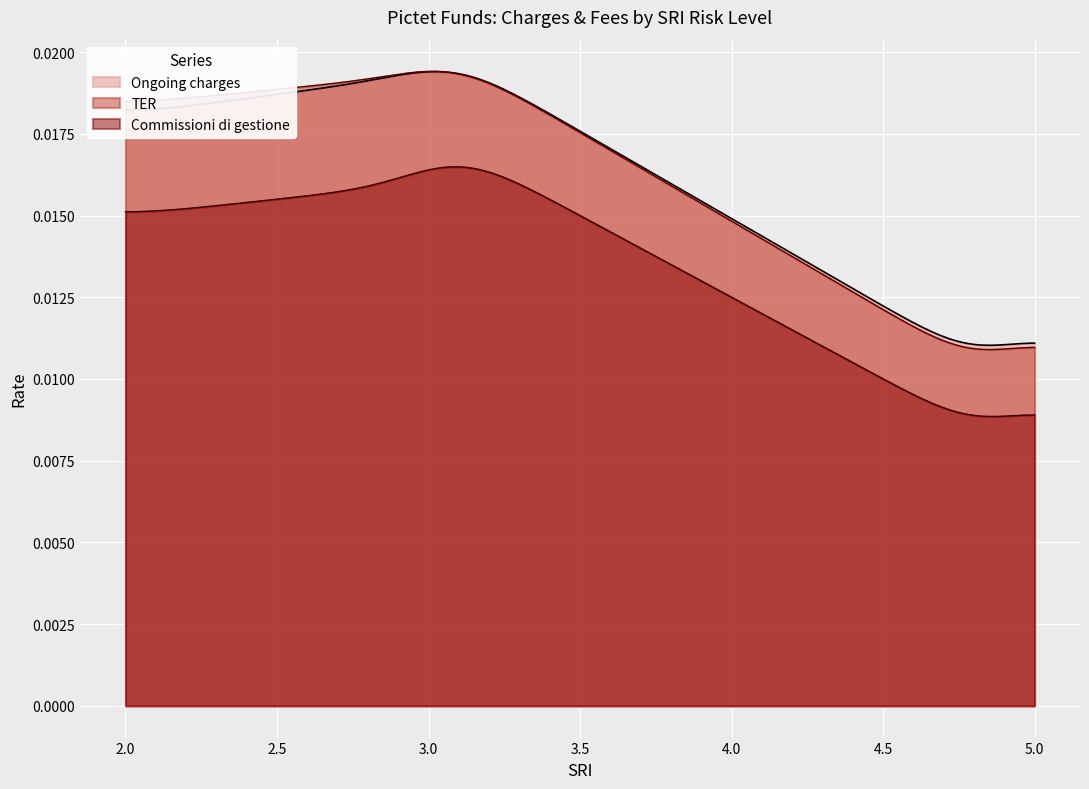

Does the chart display data point markers on the line(s)?

No